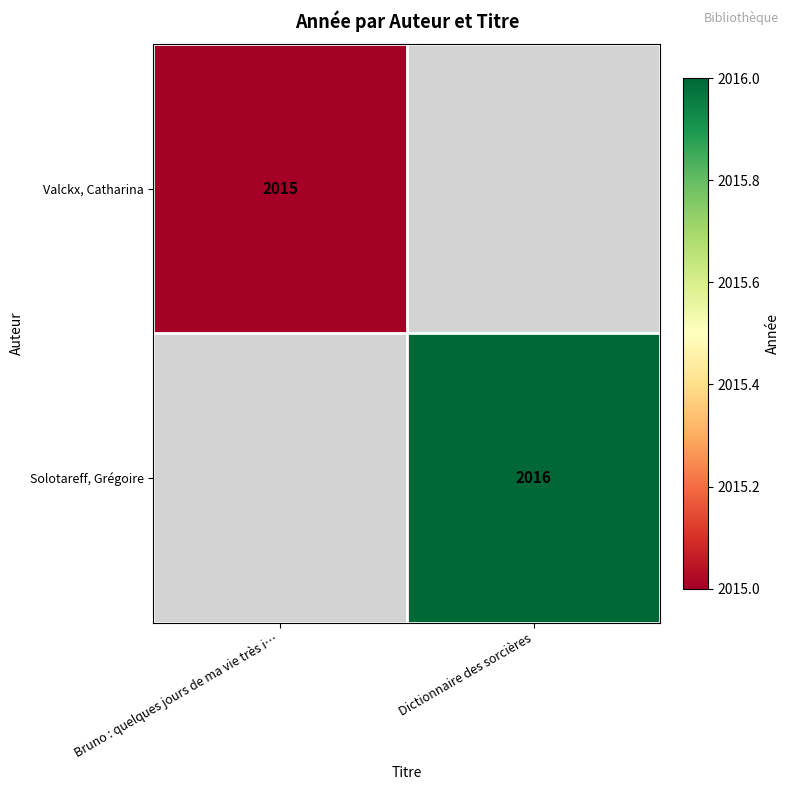

Count the number of data series in this chart.

2